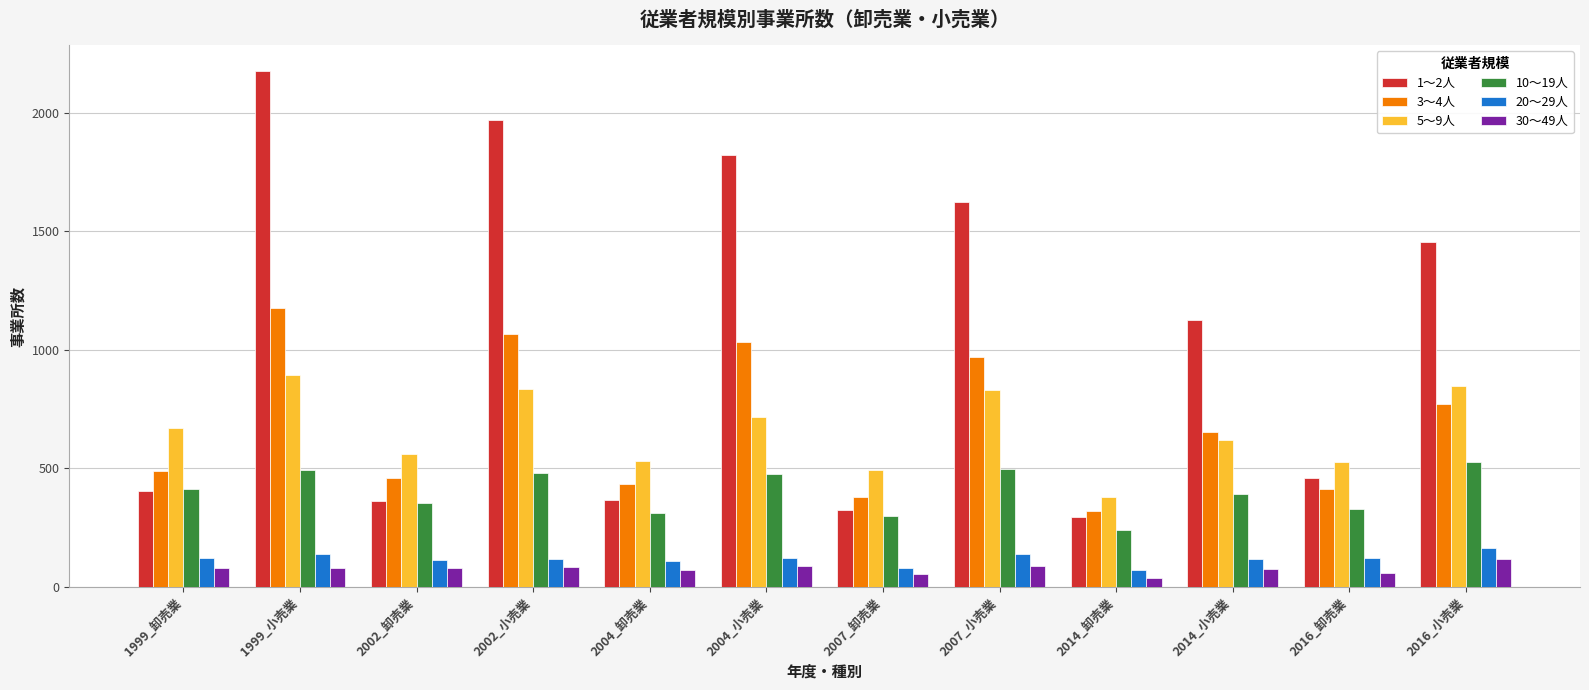

What is the difference between the maximum and second lowest values in the 10～19人 series?

227